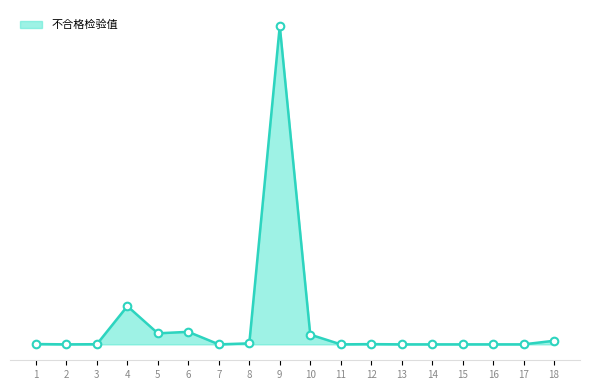

Does the chart have visible grid lines?

No